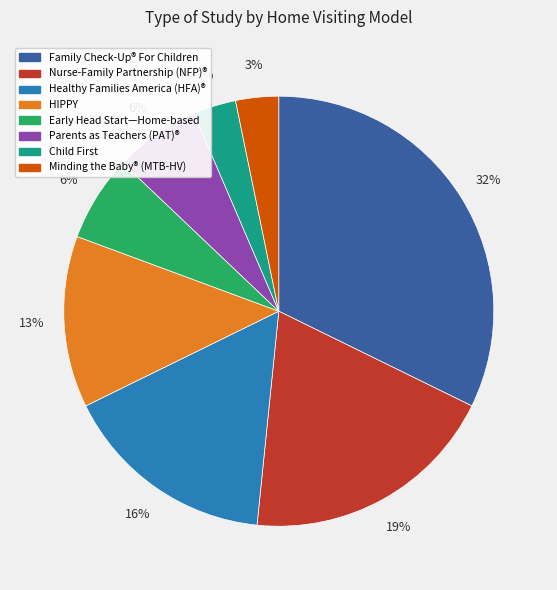

Is there a majority slice in this chart?

No